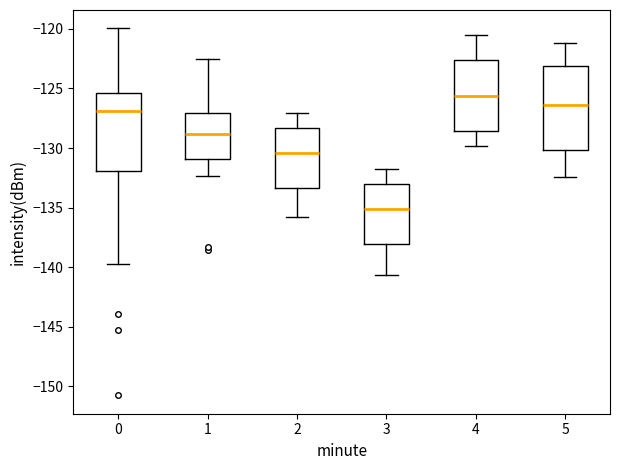

Reading left to right, transcribe this box plot: for each box, give where its median line is, the range the box spans, and where its two whiskers end, as read against the y-axis. The values are not printed on the chart, so give them approximately, as read against the axis.

0: median -127.0, box -132.0 to -125.5, whiskers -140.0 to -120.0
1: median -129.0, box -131.0 to -127.0, whiskers -132.5 to -122.5
2: median -130.5, box -133.5 to -128.5, whiskers -136.0 to -127.0
3: median -135.0, box -138.0 to -133.0, whiskers -140.5 to -132.0
4: median -125.5, box -128.5 to -122.5, whiskers -130.0 to -120.5
5: median -126.5, box -130.0 to -123.0, whiskers -132.5 to -121.0